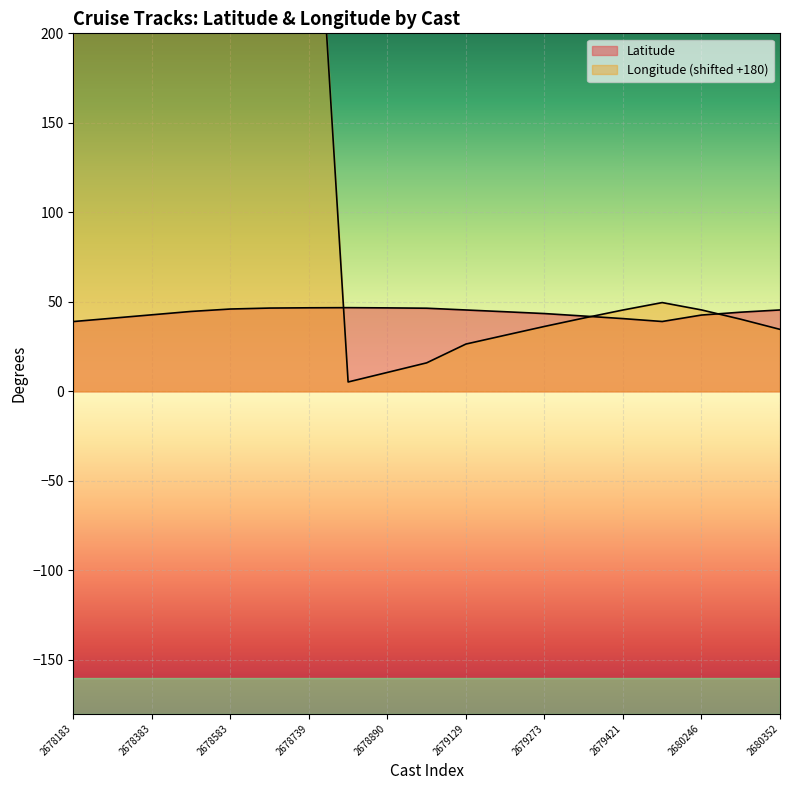

True or false: Latitude has a value of 62.5 at 2678659.

False